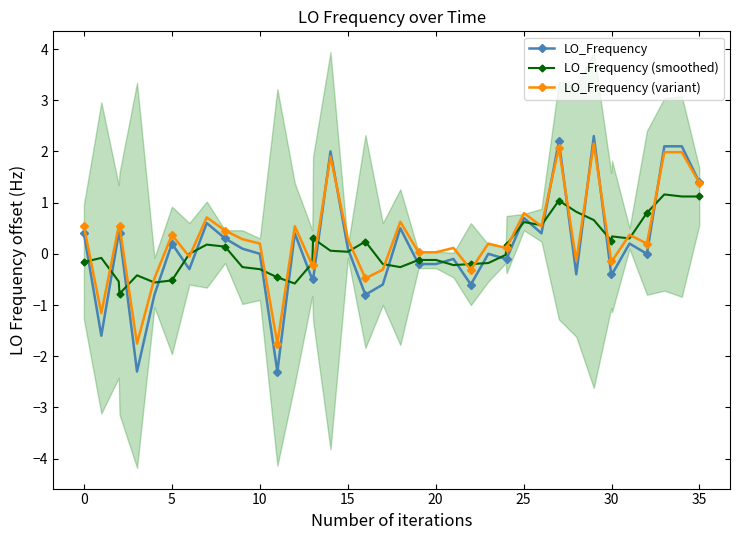

What is the lowest value of the LO_Frequency (smoothed) series?

-0.8